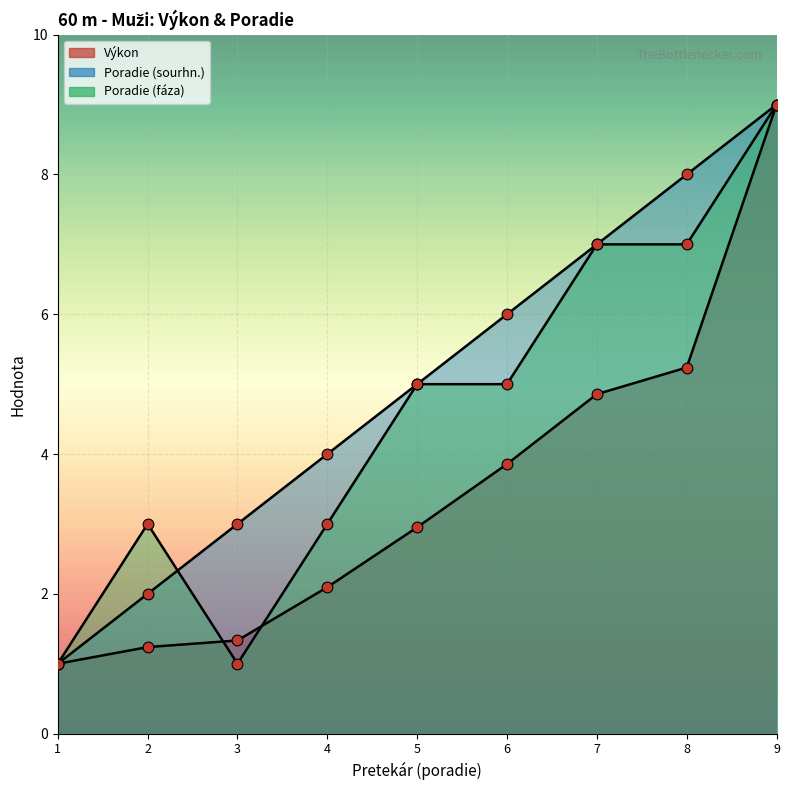

Which series has the widest spread of Y values?

Poradie (sourhn.)